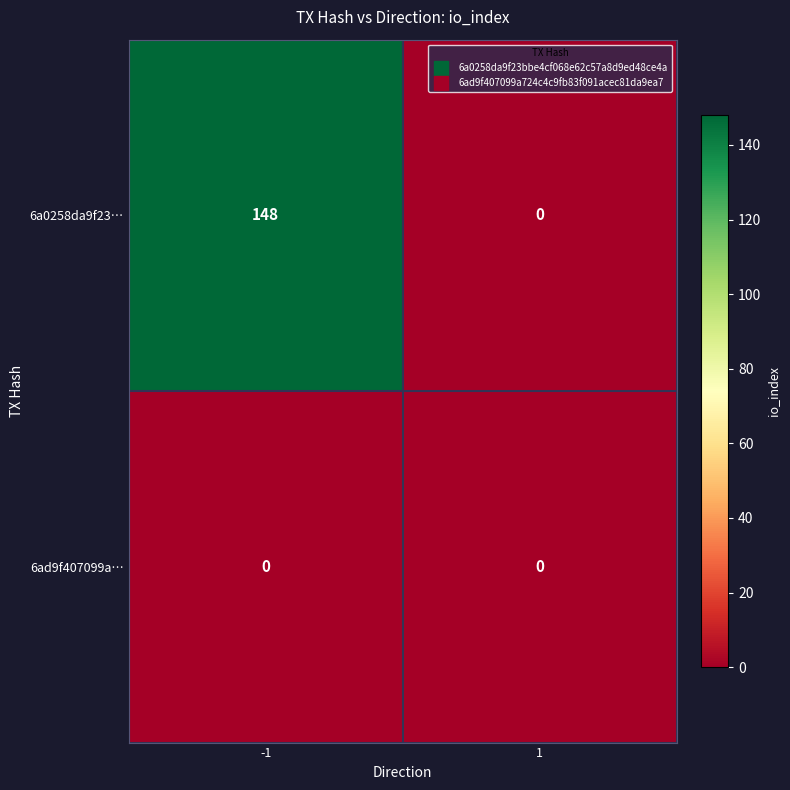

At how many categories does at least one series exceed 20?

1